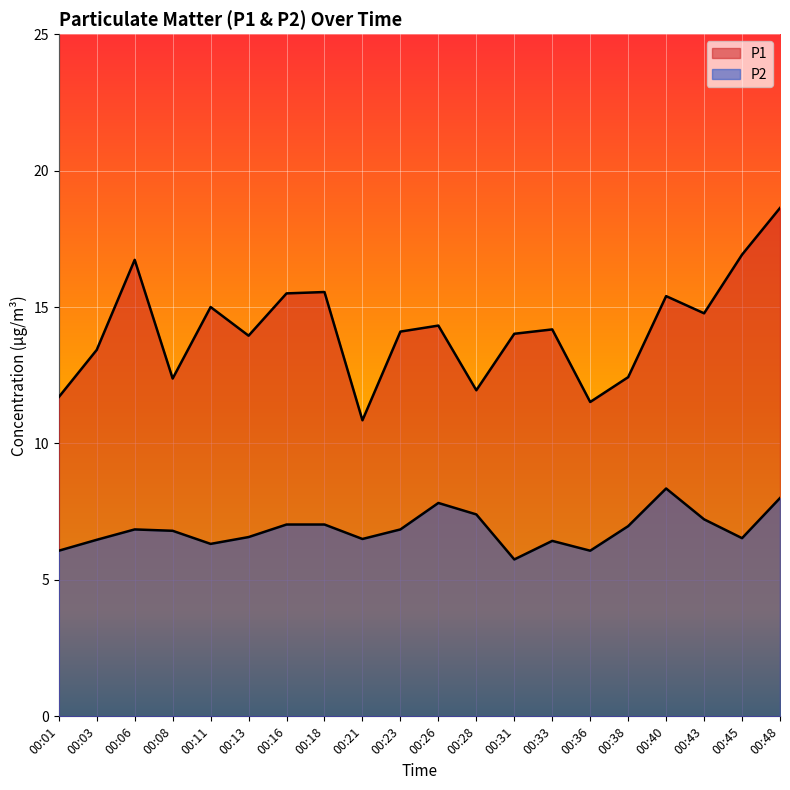

What is the maximum value for P1?

18.6